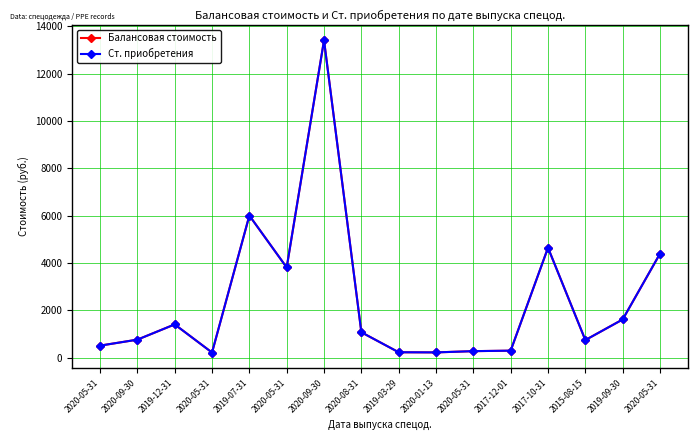

What is the total value across all series at 2017-12-01?

591.7